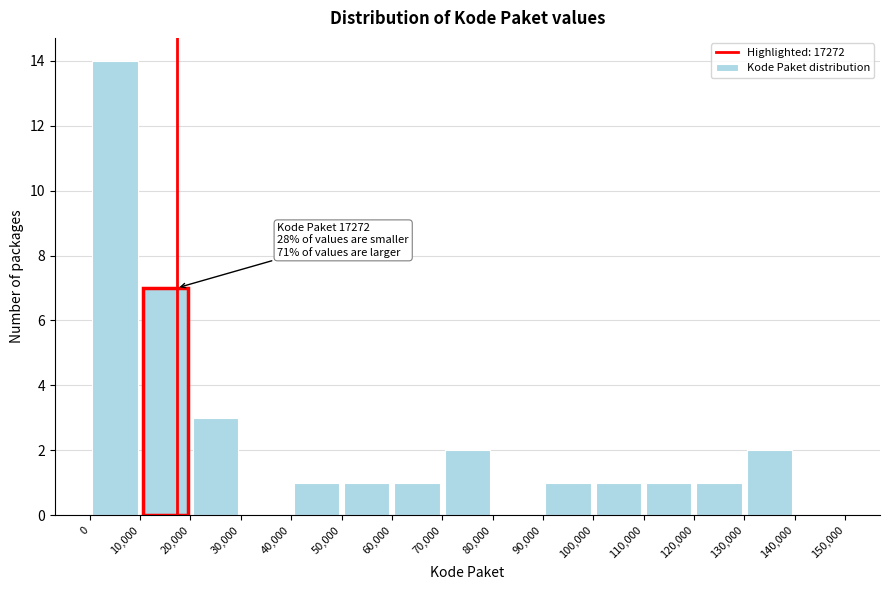

Over which range of the x-axis is the bar tallest?

0 to 10,000